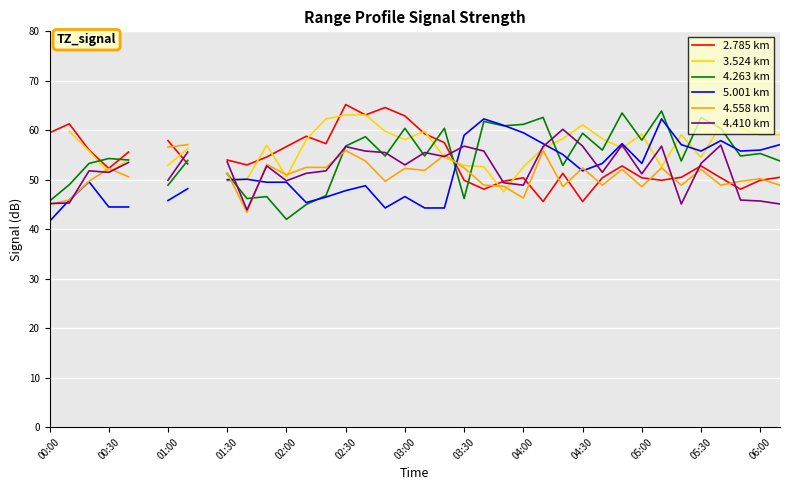

What are all the series names shown in the legend?

2.785 km, 3.524 km, 4.263 km, 5.001 km, 4.558 km, 4.410 km